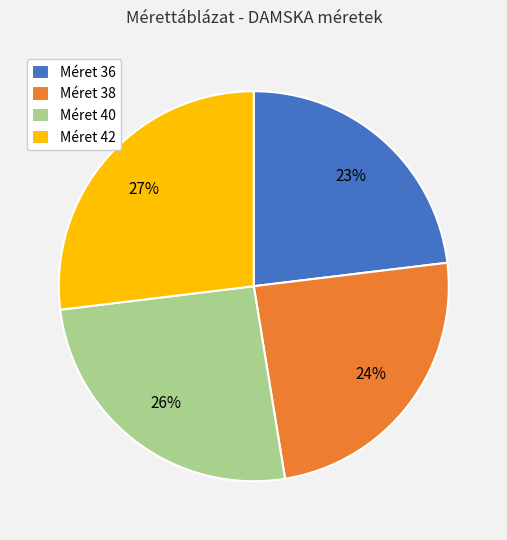

Which has a higher value, Méret 42 or Méret 40?

Méret 42